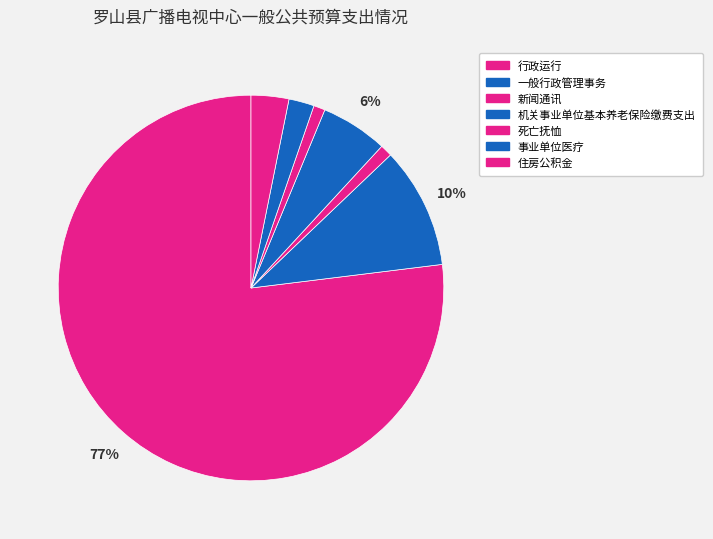

How many segments does this pie chart have?

7